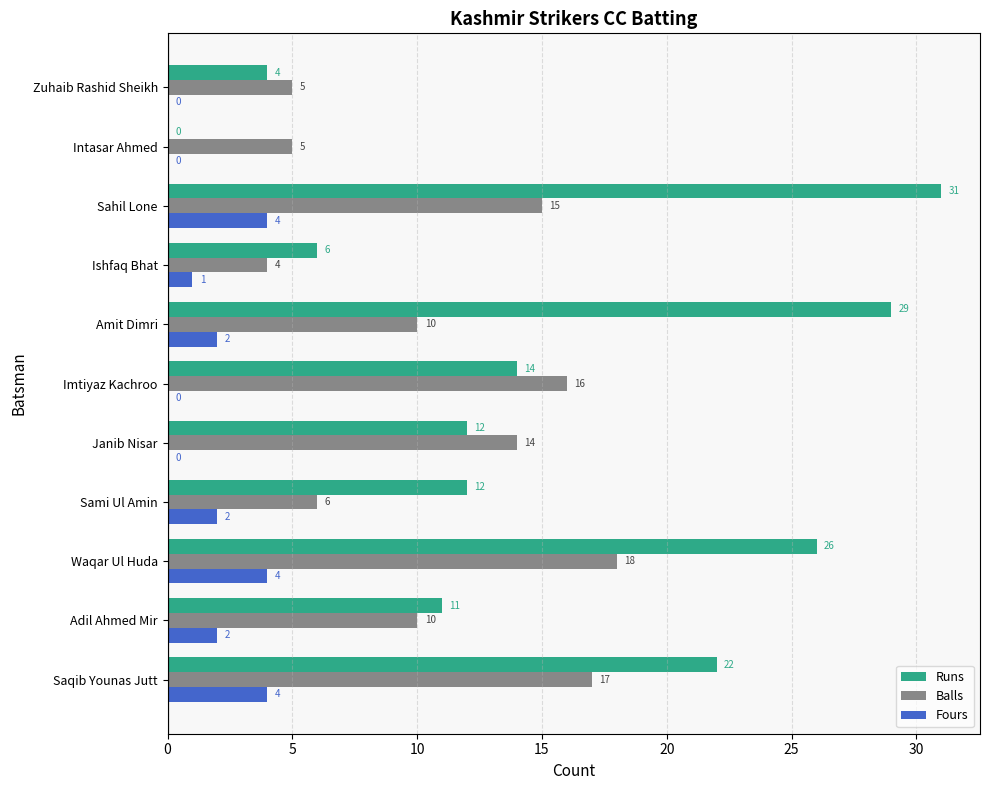

What is the sum of all Fours values?

19